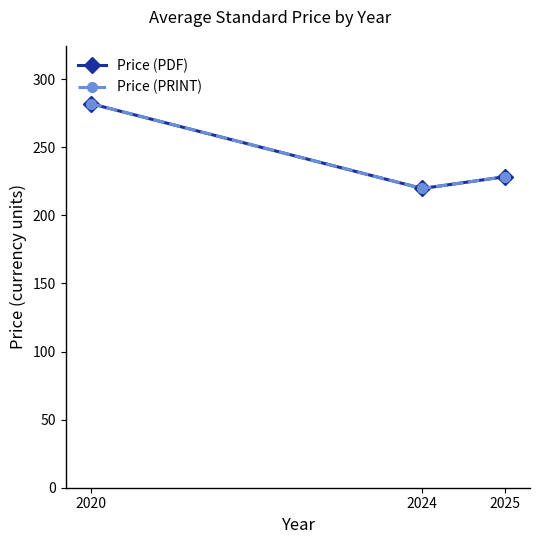

At which category is the sum across all series the highest?

2020